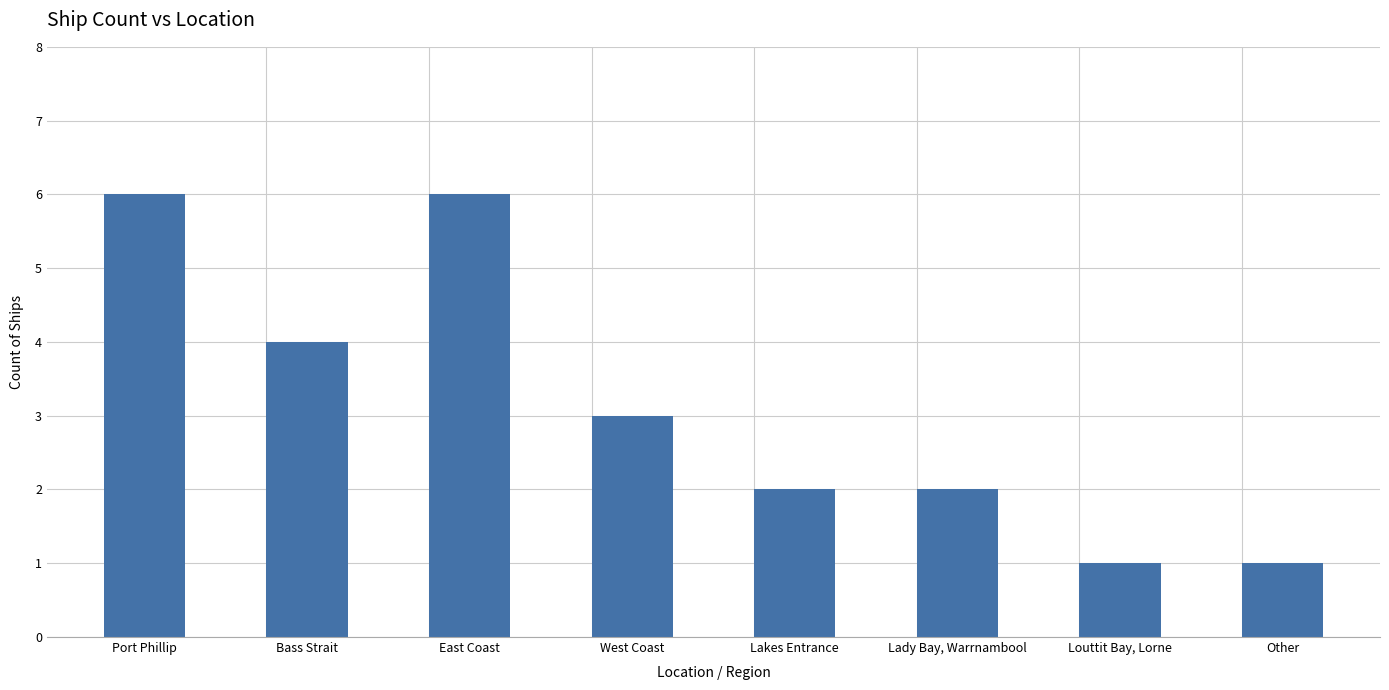

Does the chart contain any negative values?

No